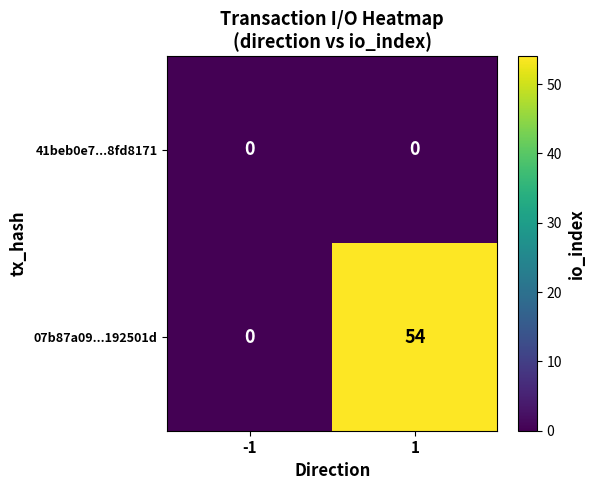

Rank the series by their maximum value, from highest to lowest.

07b87a09...192501d, 41beb0e7...8fd8171